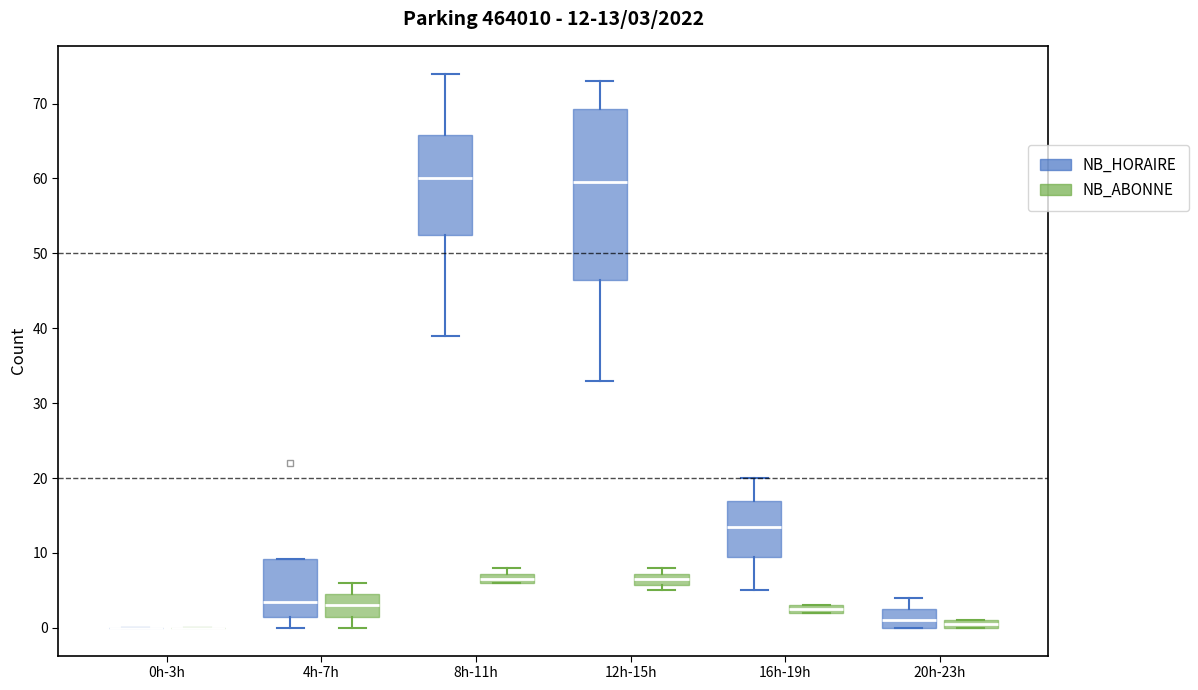

Comparing the boxes themselves (not the whiskers), which one is the tallest?

12h-15h (NB_HORAIRE)